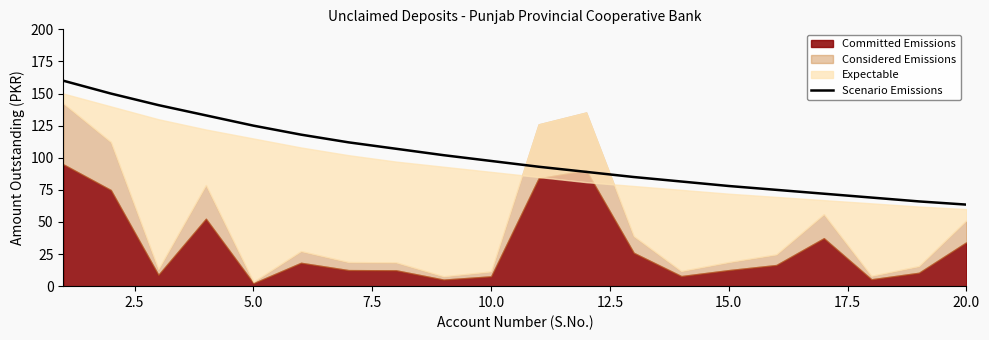

What is the maximum value for Scenario Emissions?

160.0